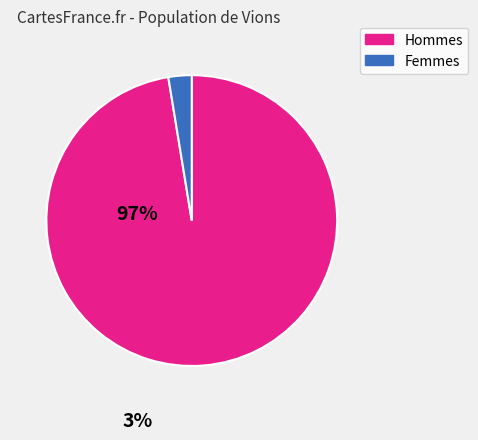

Does any single category account for the majority?

Yes